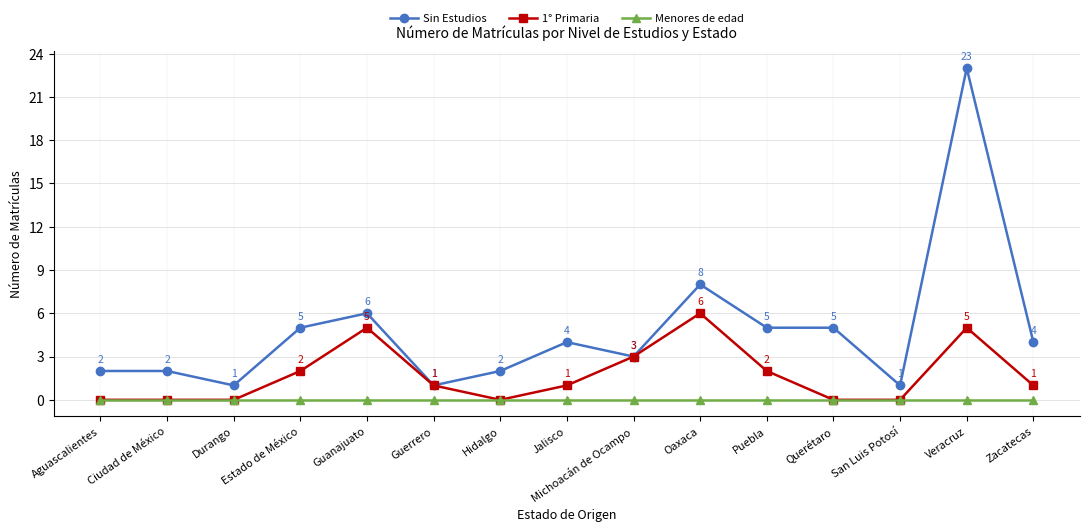

Is this an area chart (filled region under the line)?

No